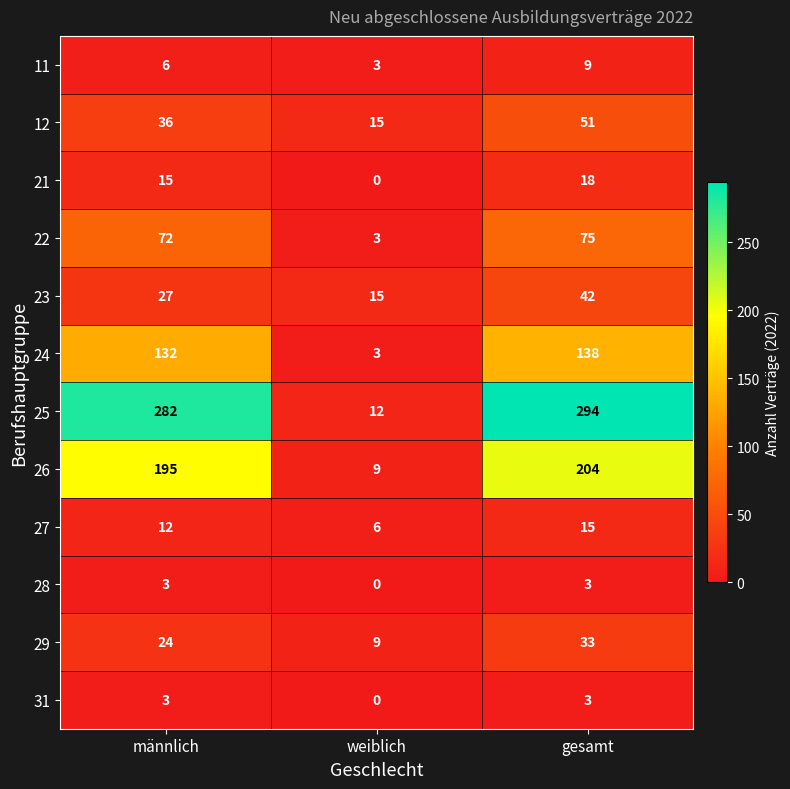

What is the difference between the highest and lowest values at männlich?

279